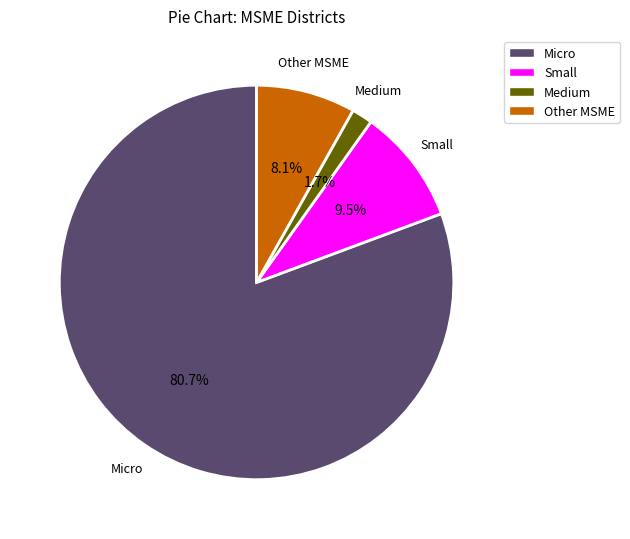

Combined, do Micro and Other MSME account for over 50%?

Yes